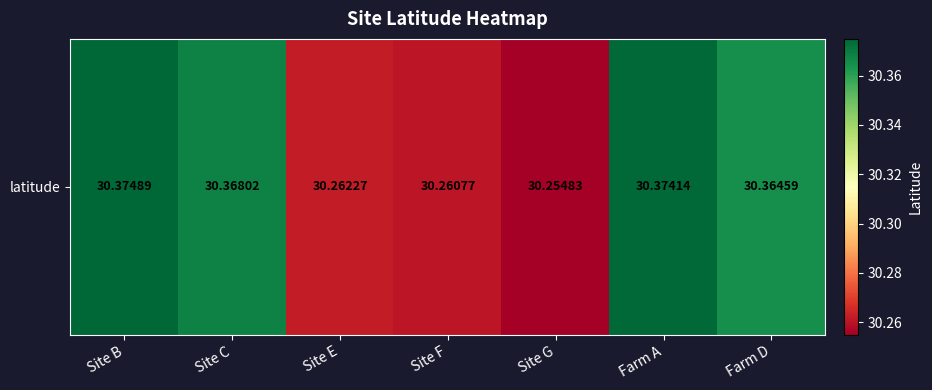

Where is the data nearest to the value 30?

Site G